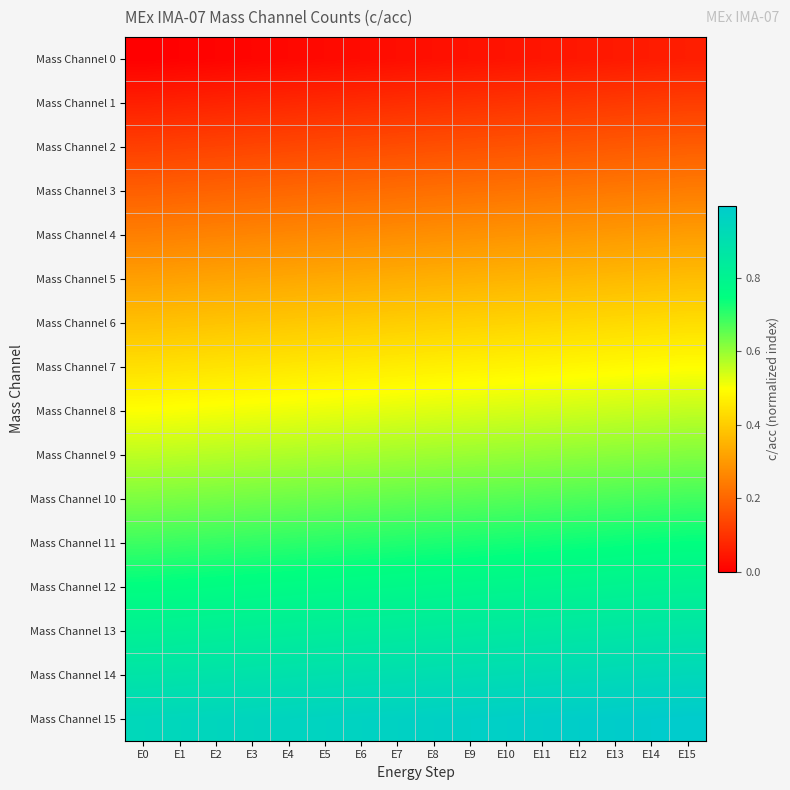

Reading left to right, extract all data points from this chart.

Mass Channel 0: E0=0.0	E1=0.0	E2=0.0	E3=0.0	E4=0.0	E5=0.0	E6=0.0	E7=0.0	E8=0.0	E9=0.0	E10=0.0	E11=0.0	E12=0.0	E13=0.1	E14=0.1	E15=0.1
Mass Channel 1: E0=0.1	E1=0.1	E2=0.1	E3=0.1	E4=0.1	E5=0.1	E6=0.1	E7=0.1	E8=0.1	E9=0.1	E10=0.1	E11=0.1	E12=0.1	E13=0.1	E14=0.1	E15=0.1
Mass Channel 2: E0=0.1	E1=0.1	E2=0.1	E3=0.1	E4=0.1	E5=0.1	E6=0.1	E7=0.2	E8=0.2	E9=0.2	E10=0.2	E11=0.2	E12=0.2	E13=0.2	E14=0.2	E15=0.2
Mass Channel 3: E0=0.2	E1=0.2	E2=0.2	E3=0.2	E4=0.2	E5=0.2	E6=0.2	E7=0.2	E8=0.2	E9=0.2	E10=0.2	E11=0.2	E12=0.2	E13=0.2	E14=0.2	E15=0.2
Mass Channel 4: E0=0.2	E1=0.3	E2=0.3	E3=0.3	E4=0.3	E5=0.3	E6=0.3	E7=0.3	E8=0.3	E9=0.3	E10=0.3	E11=0.3	E12=0.3	E13=0.3	E14=0.3	E15=0.3
Mass Channel 5: E0=0.3	E1=0.3	E2=0.3	E3=0.3	E4=0.3	E5=0.3	E6=0.3	E7=0.3	E8=0.3	E9=0.3	E10=0.4	E11=0.4	E12=0.4	E13=0.4	E14=0.4	E15=0.4
Mass Channel 6: E0=0.4	E1=0.4	E2=0.4	E3=0.4	E4=0.4	E5=0.4	E6=0.4	E7=0.4	E8=0.4	E9=0.4	E10=0.4	E11=0.4	E12=0.4	E13=0.4	E14=0.4	E15=0.4
Mass Channel 7: E0=0.4	E1=0.4	E2=0.4	E3=0.4	E4=0.5	E5=0.5	E6=0.5	E7=0.5	E8=0.5	E9=0.5	E10=0.5	E11=0.5	E12=0.5	E13=0.5	E14=0.5	E15=0.5
Mass Channel 8: E0=0.5	E1=0.5	E2=0.5	E3=0.5	E4=0.5	E5=0.5	E6=0.5	E7=0.5	E8=0.5	E9=0.5	E10=0.5	E11=0.5	E12=0.5	E13=0.6	E14=0.6	E15=0.6
Mass Channel 9: E0=0.6	E1=0.6	E2=0.6	E3=0.6	E4=0.6	E5=0.6	E6=0.6	E7=0.6	E8=0.6	E9=0.6	E10=0.6	E11=0.6	E12=0.6	E13=0.6	E14=0.6	E15=0.6
Mass Channel 10: E0=0.6	E1=0.6	E2=0.6	E3=0.6	E4=0.6	E5=0.6	E6=0.6	E7=0.7	E8=0.7	E9=0.7	E10=0.7	E11=0.7	E12=0.7	E13=0.7	E14=0.7	E15=0.7
Mass Channel 11: E0=0.7	E1=0.7	E2=0.7	E3=0.7	E4=0.7	E5=0.7	E6=0.7	E7=0.7	E8=0.7	E9=0.7	E10=0.7	E11=0.7	E12=0.7	E13=0.7	E14=0.7	E15=0.7
Mass Channel 12: E0=0.8	E1=0.8	E2=0.8	E3=0.8	E4=0.8	E5=0.8	E6=0.8	E7=0.8	E8=0.8	E9=0.8	E10=0.8	E11=0.8	E12=0.8	E13=0.8	E14=0.8	E15=0.8
Mass Channel 13: E0=0.8	E1=0.8	E2=0.8	E3=0.8	E4=0.8	E5=0.8	E6=0.8	E7=0.8	E8=0.8	E9=0.8	E10=0.9	E11=0.9	E12=0.9	E13=0.9	E14=0.9	E15=0.9
Mass Channel 14: E0=0.9	E1=0.9	E2=0.9	E3=0.9	E4=0.9	E5=0.9	E6=0.9	E7=0.9	E8=0.9	E9=0.9	E10=0.9	E11=0.9	E12=0.9	E13=0.9	E14=0.9	E15=0.9
Mass Channel 15: E0=0.9	E1=0.9	E2=0.9	E3=0.9	E4=1.0	E5=1.0	E6=1.0	E7=1.0	E8=1.0	E9=1.0	E10=1.0	E11=1.0	E12=1.0	E13=1.0	E14=1.0	E15=1.0